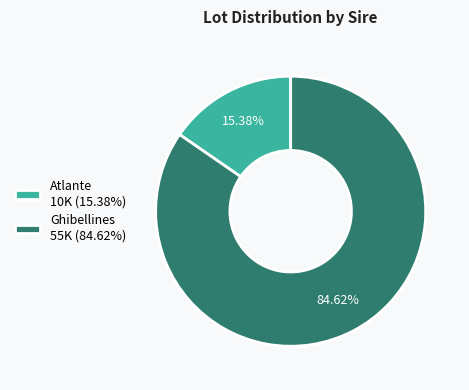

Is there a majority slice in this chart?

Yes